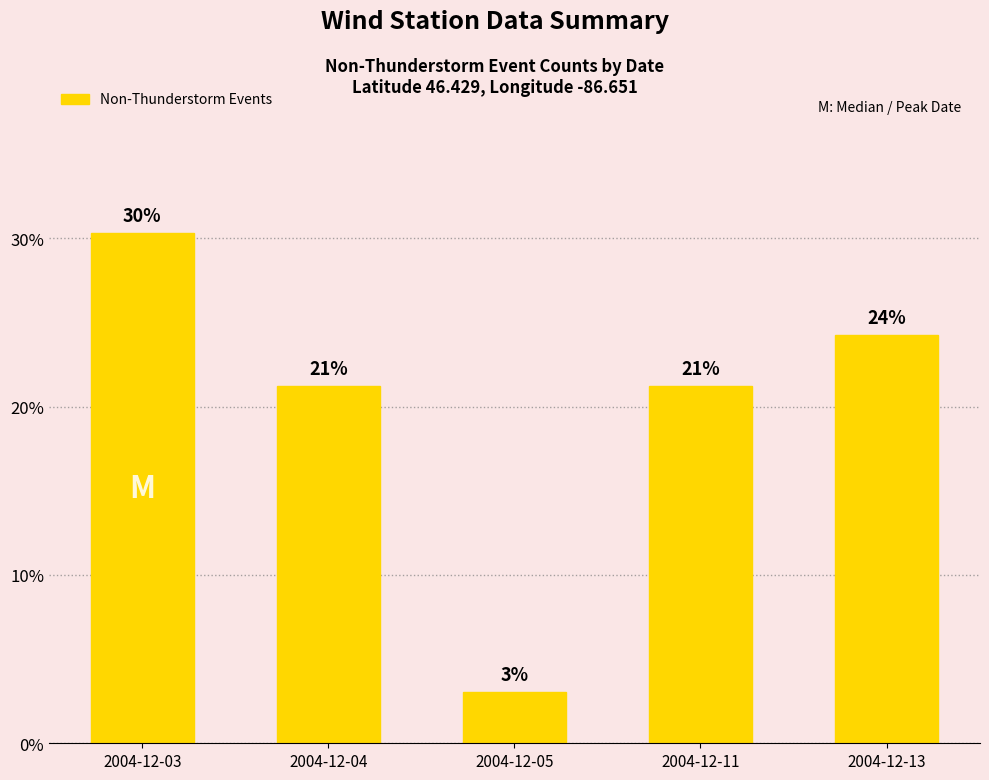

At which category does the chart reach its peak across all series?

2004-12-03